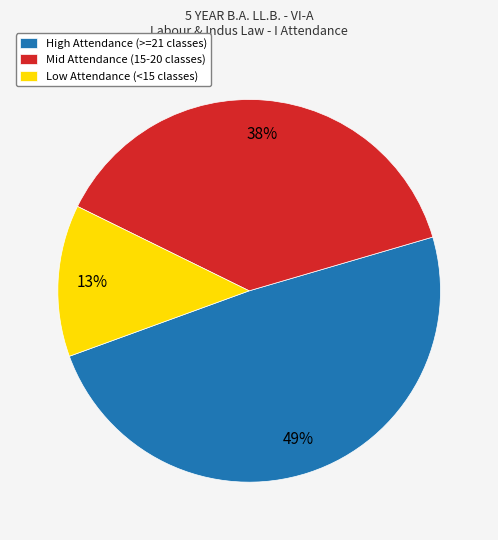

What is the largest slice in the pie chart?

High Attendance (>=21 classes)